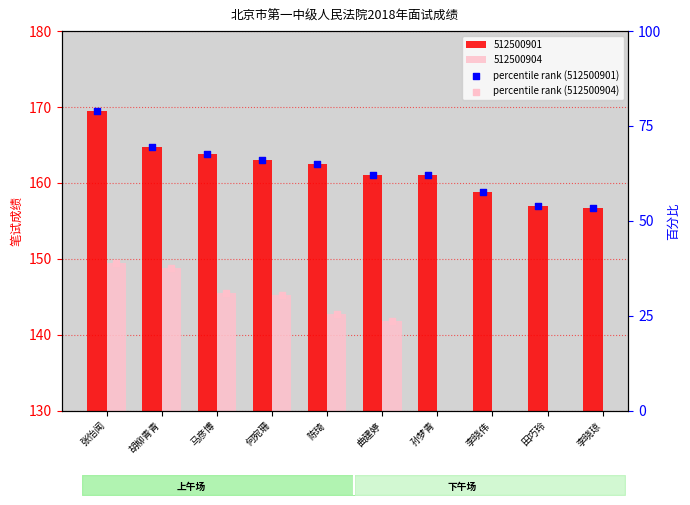

At which category is the sum across all series the highest?

张怡闻